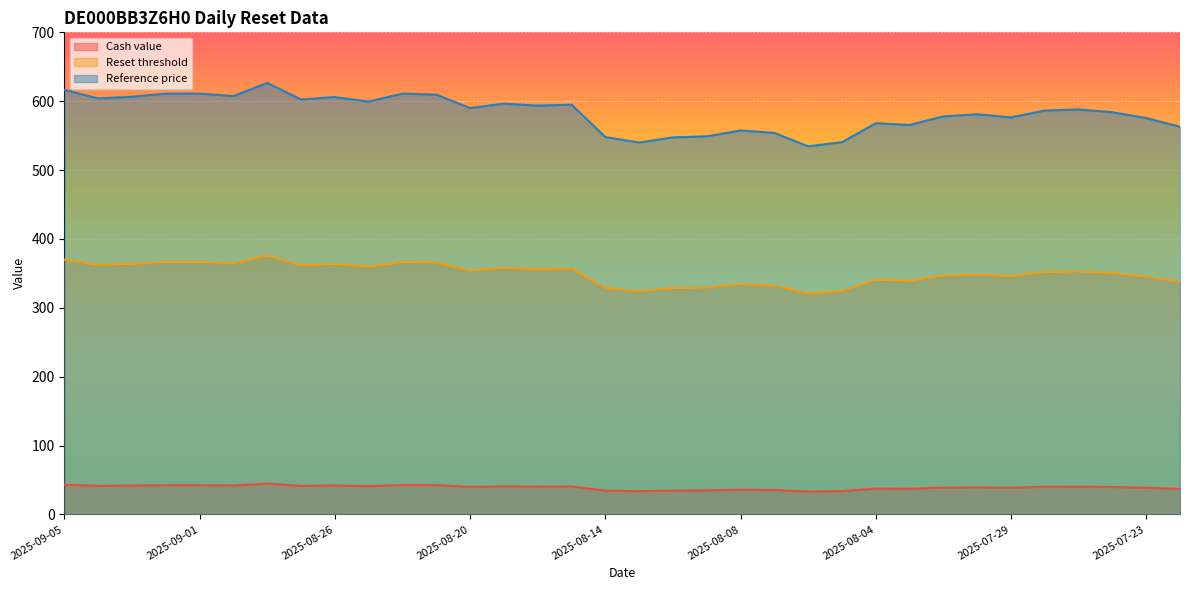

What is the difference between the maximum and second lowest values in the Reference price series?

86.5